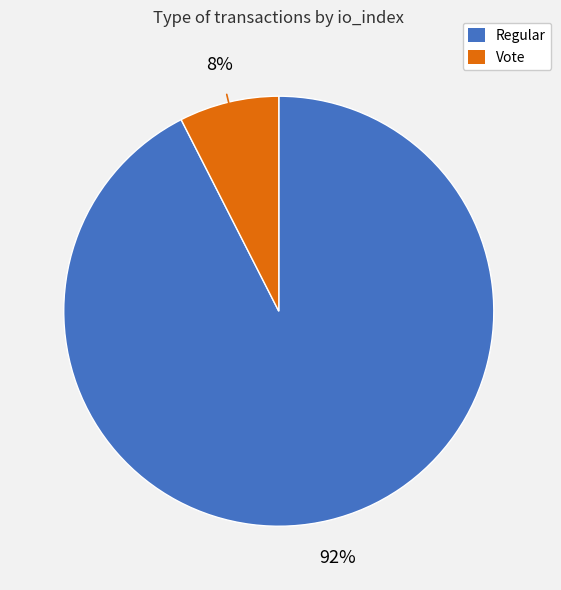

Does Regular account for over 50% of the chart?

Yes